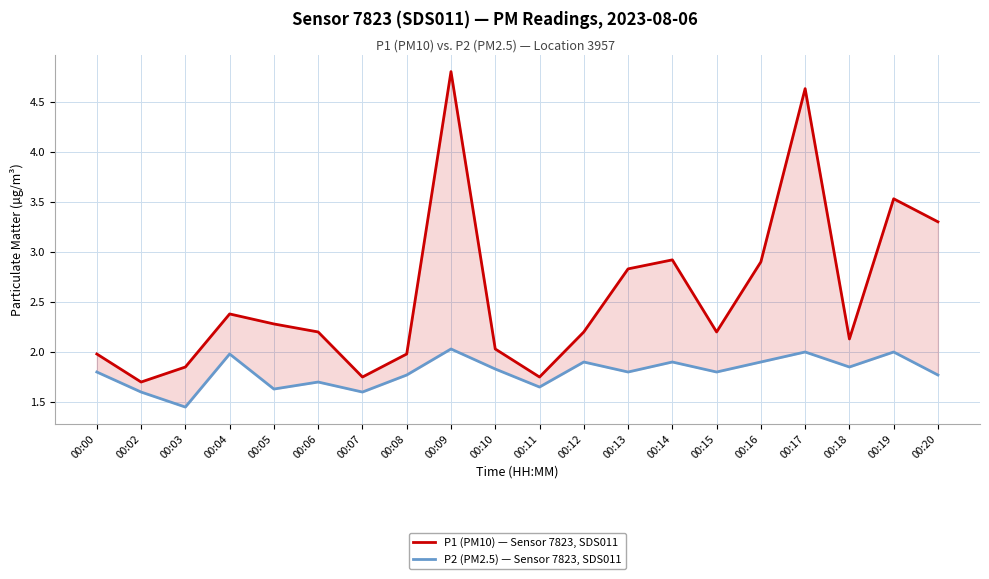

True or false: P1 (PM10) — Sensor 7823, SDS011 has more than 2 points higher than both neighbors.

True